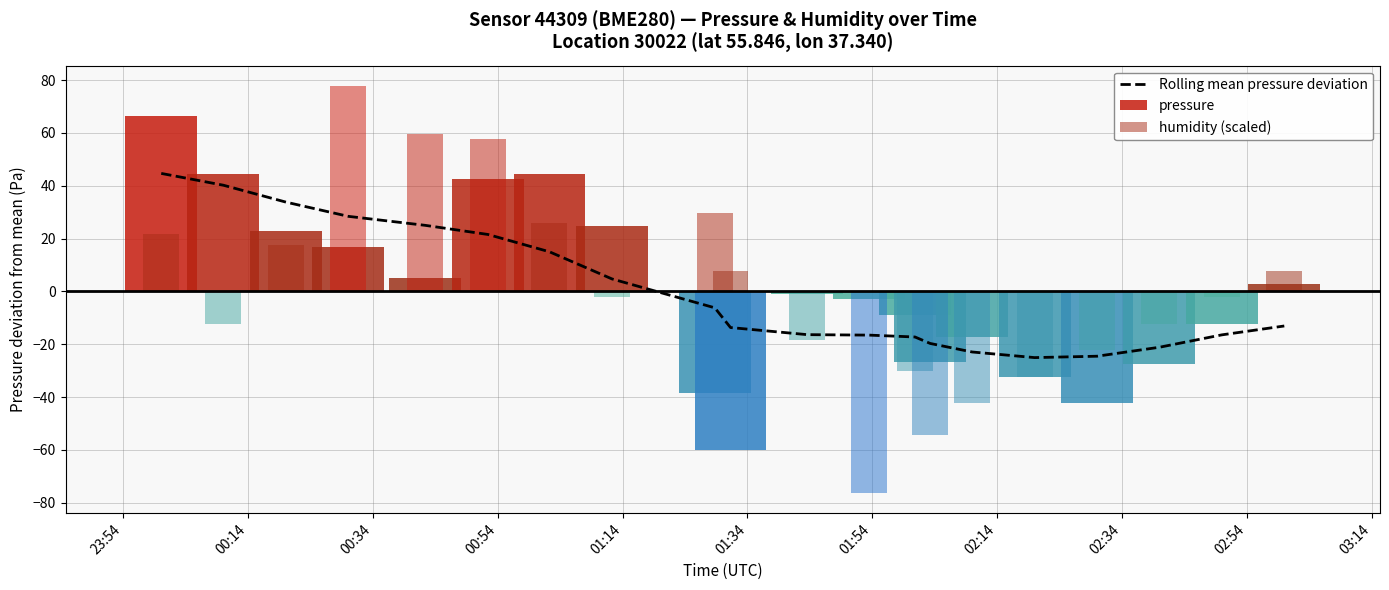

Is it true that the value at 01:34 is 36.3?

False